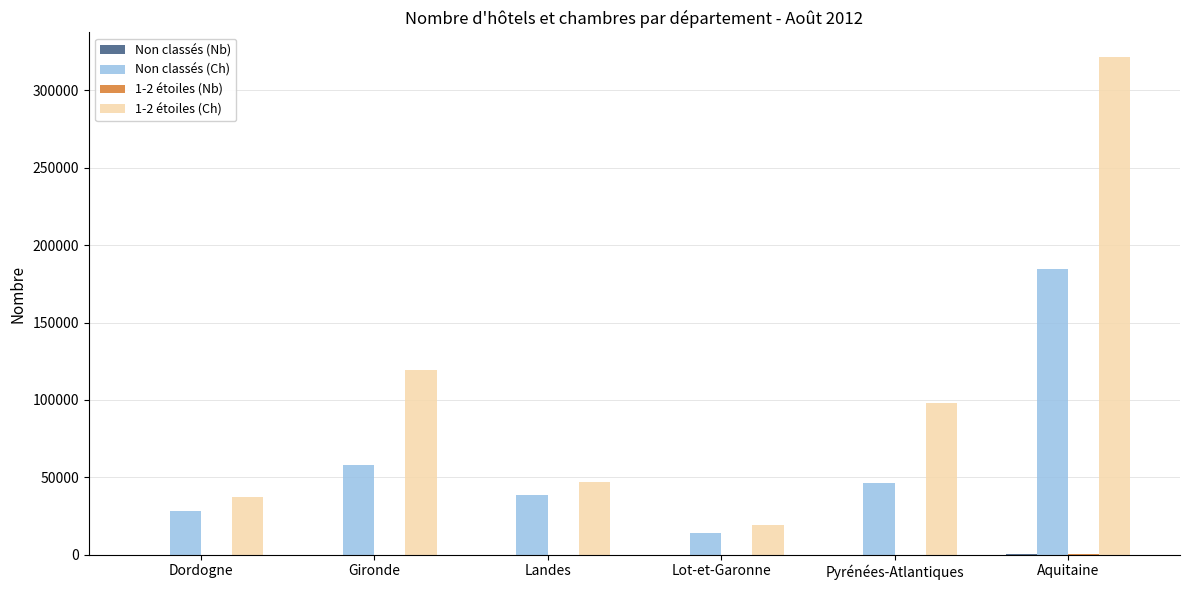

The Non classés (Ch) series shows 14092 at Lot-et-Garonne. True or false?

True